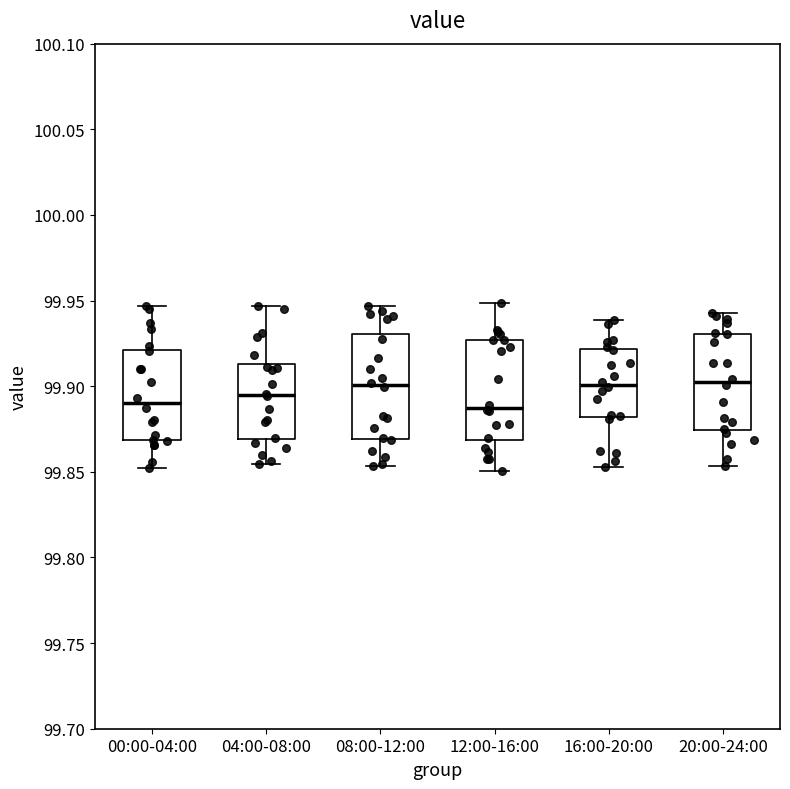

Where is the upper edge of the box for 00:00-04:00 on the y-axis? The values are not printed on the chart, so give them approximately, as read against the axis.

99.920